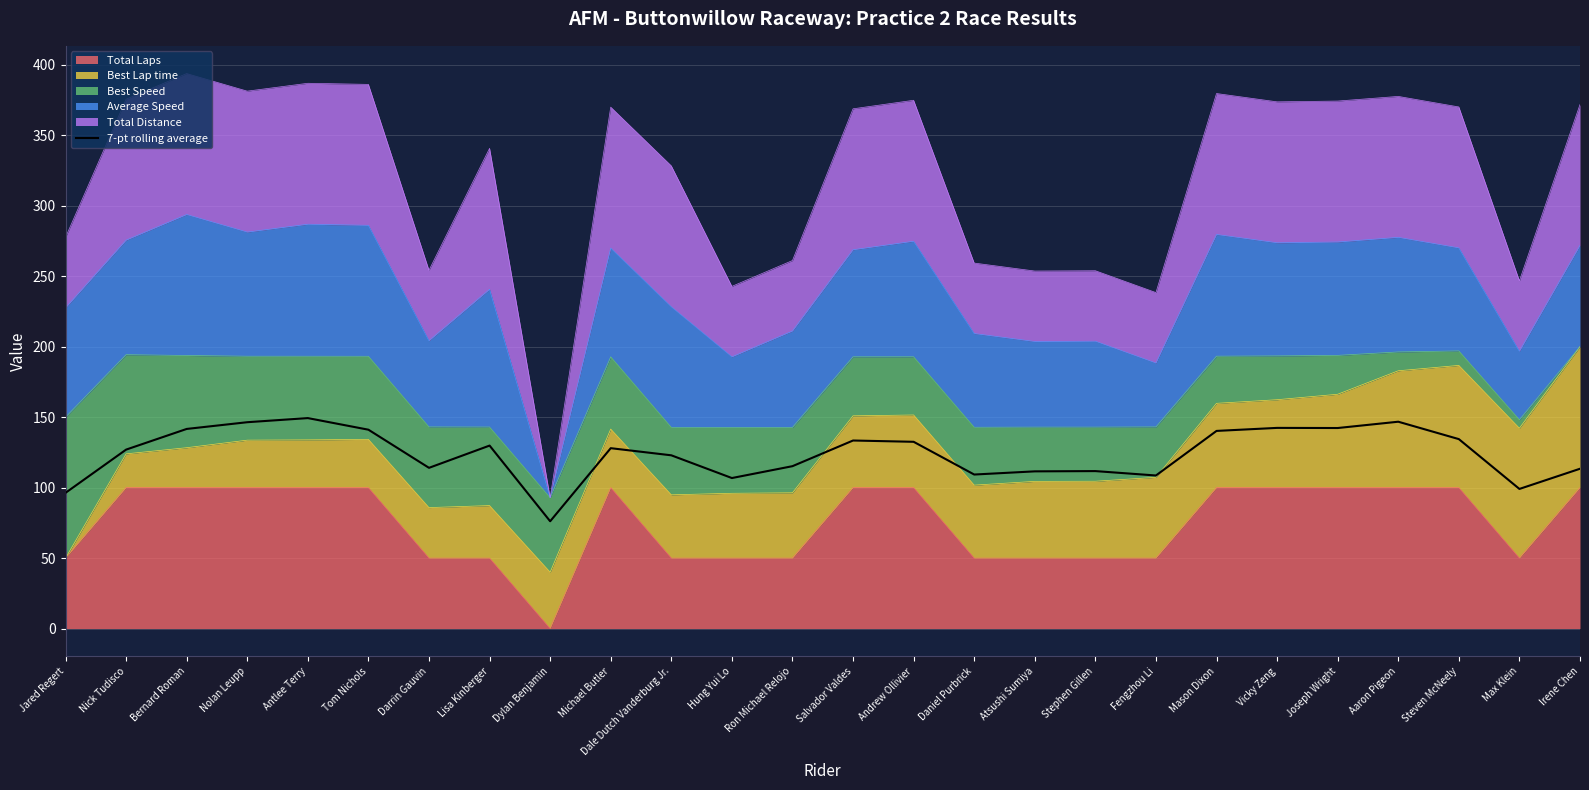

What is the greatest value displayed?

149.3